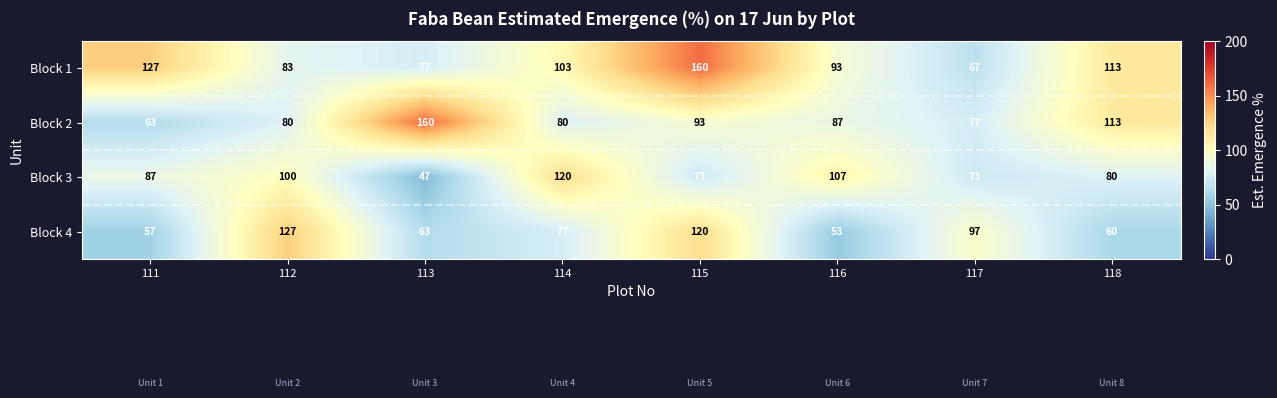

The Block 2 series shows 77 at 117. True or false?

True